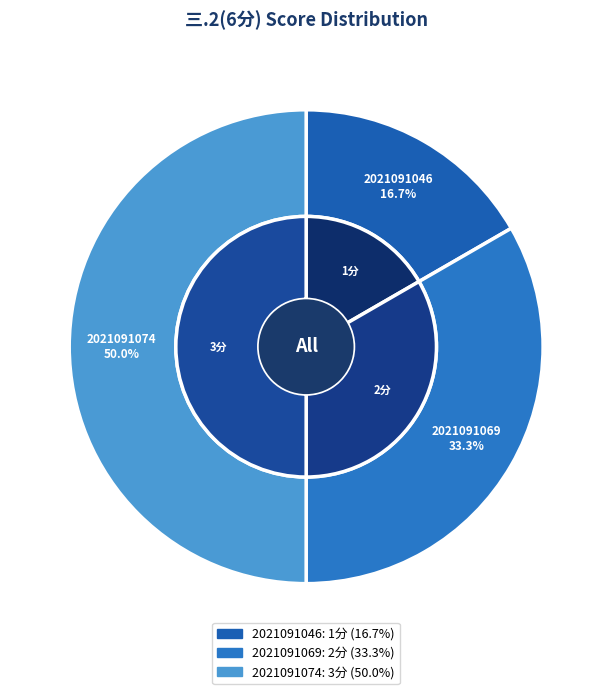

Is there any slice that represents more than half of the pie?

No